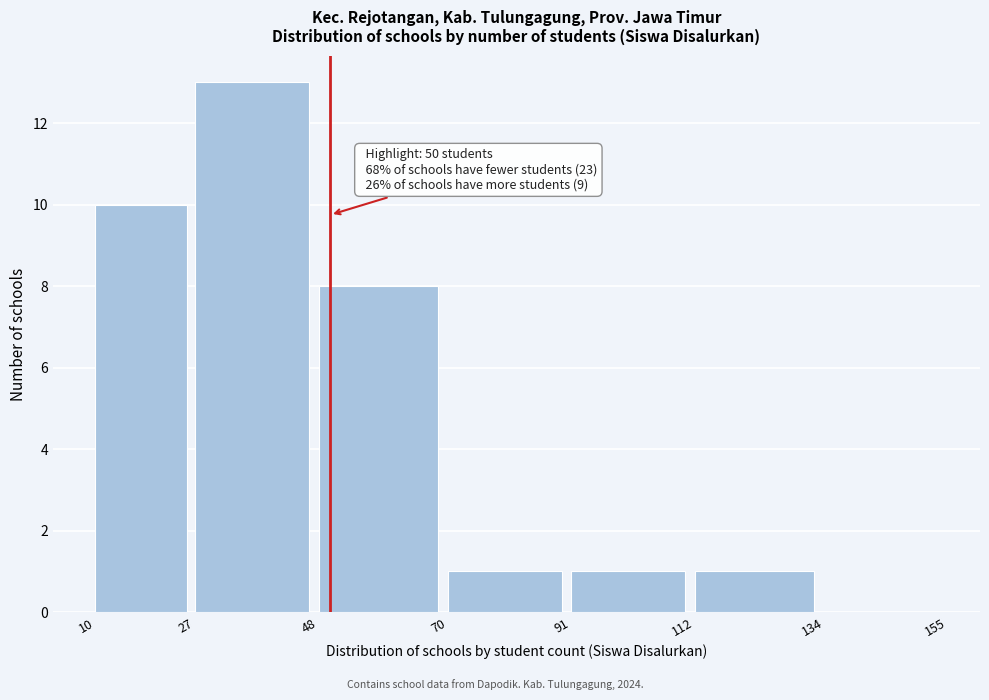

Over which range of the x-axis is the bar tallest?

27 to 48